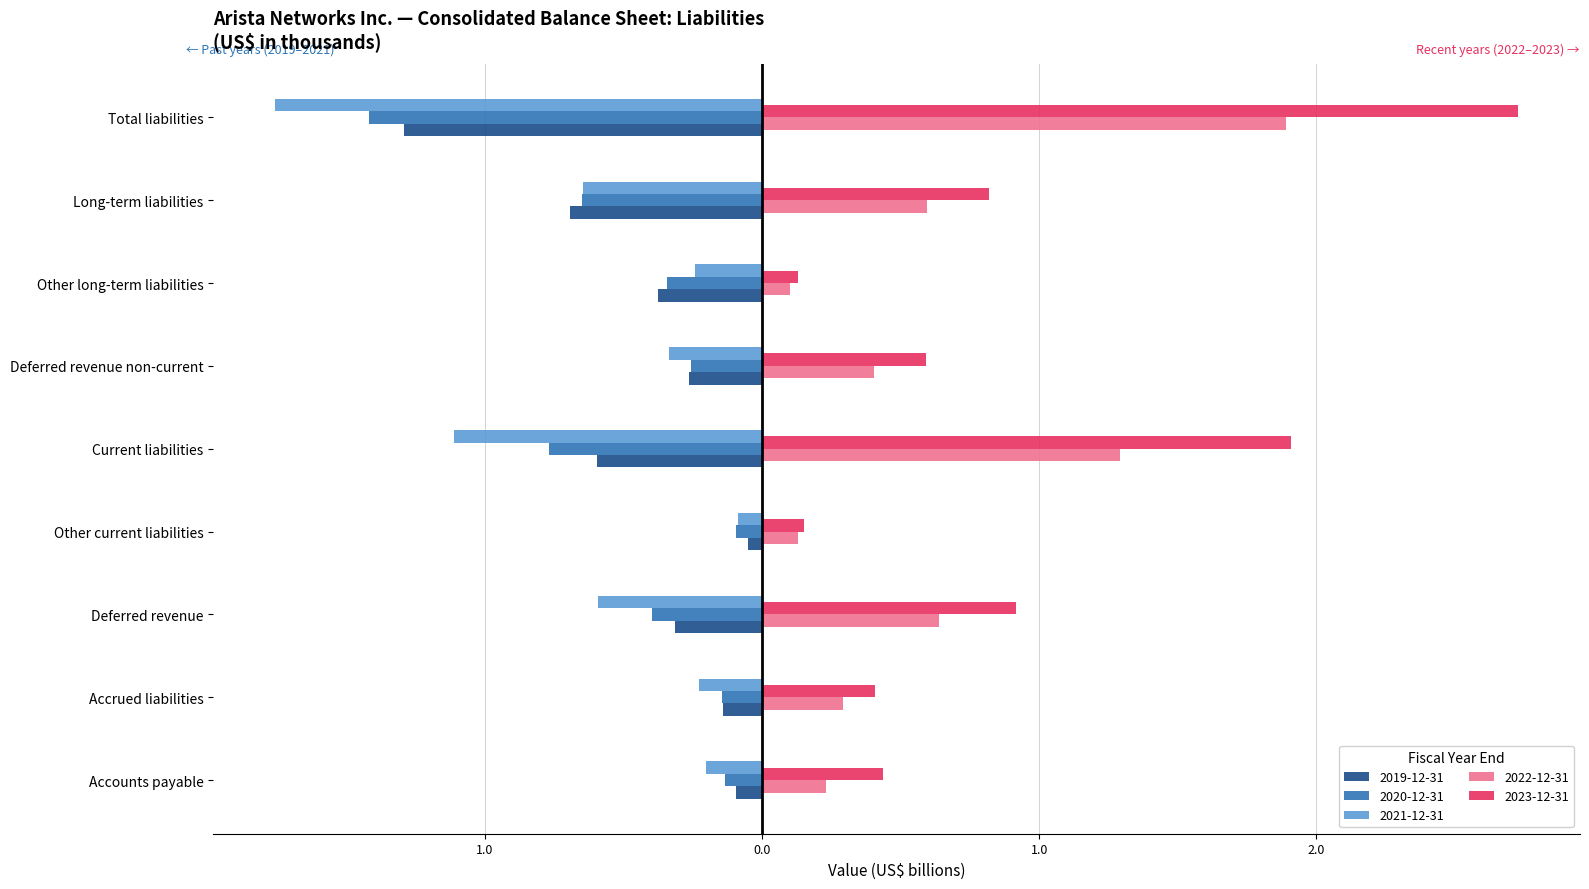

What are all the series names shown in the legend?

2019-12-31, 2020-12-31, 2021-12-31, 2022-12-31, 2023-12-31